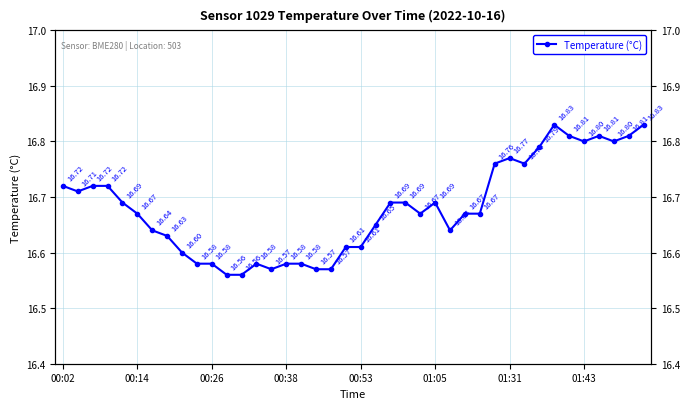

How many distinct data groups are displayed?

1